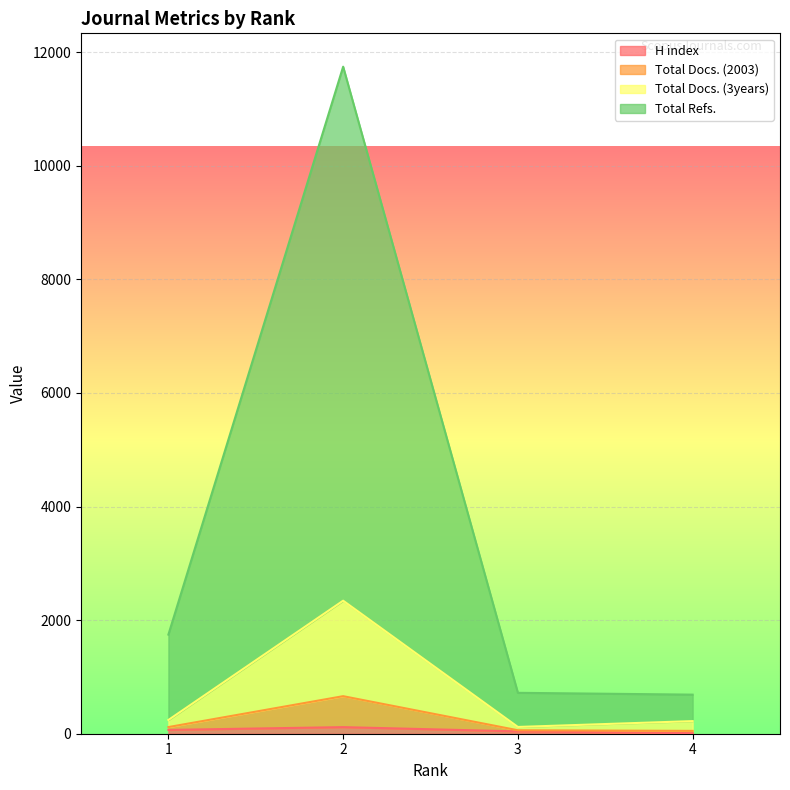

What is the spread (max minus min) of values at 4?

678